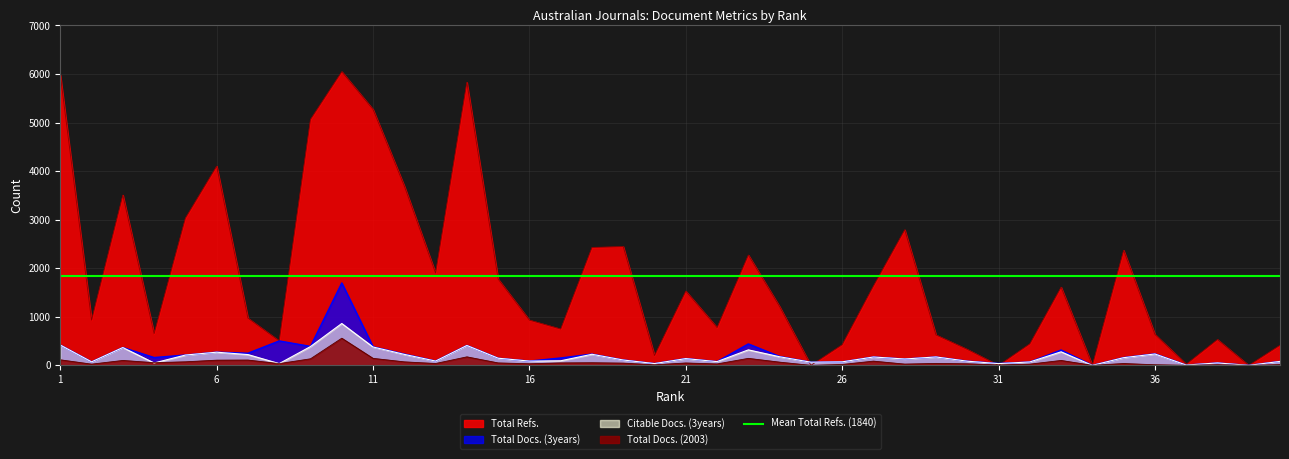

How many interior local peaks does the Citable Docs. (3years) series have?

12